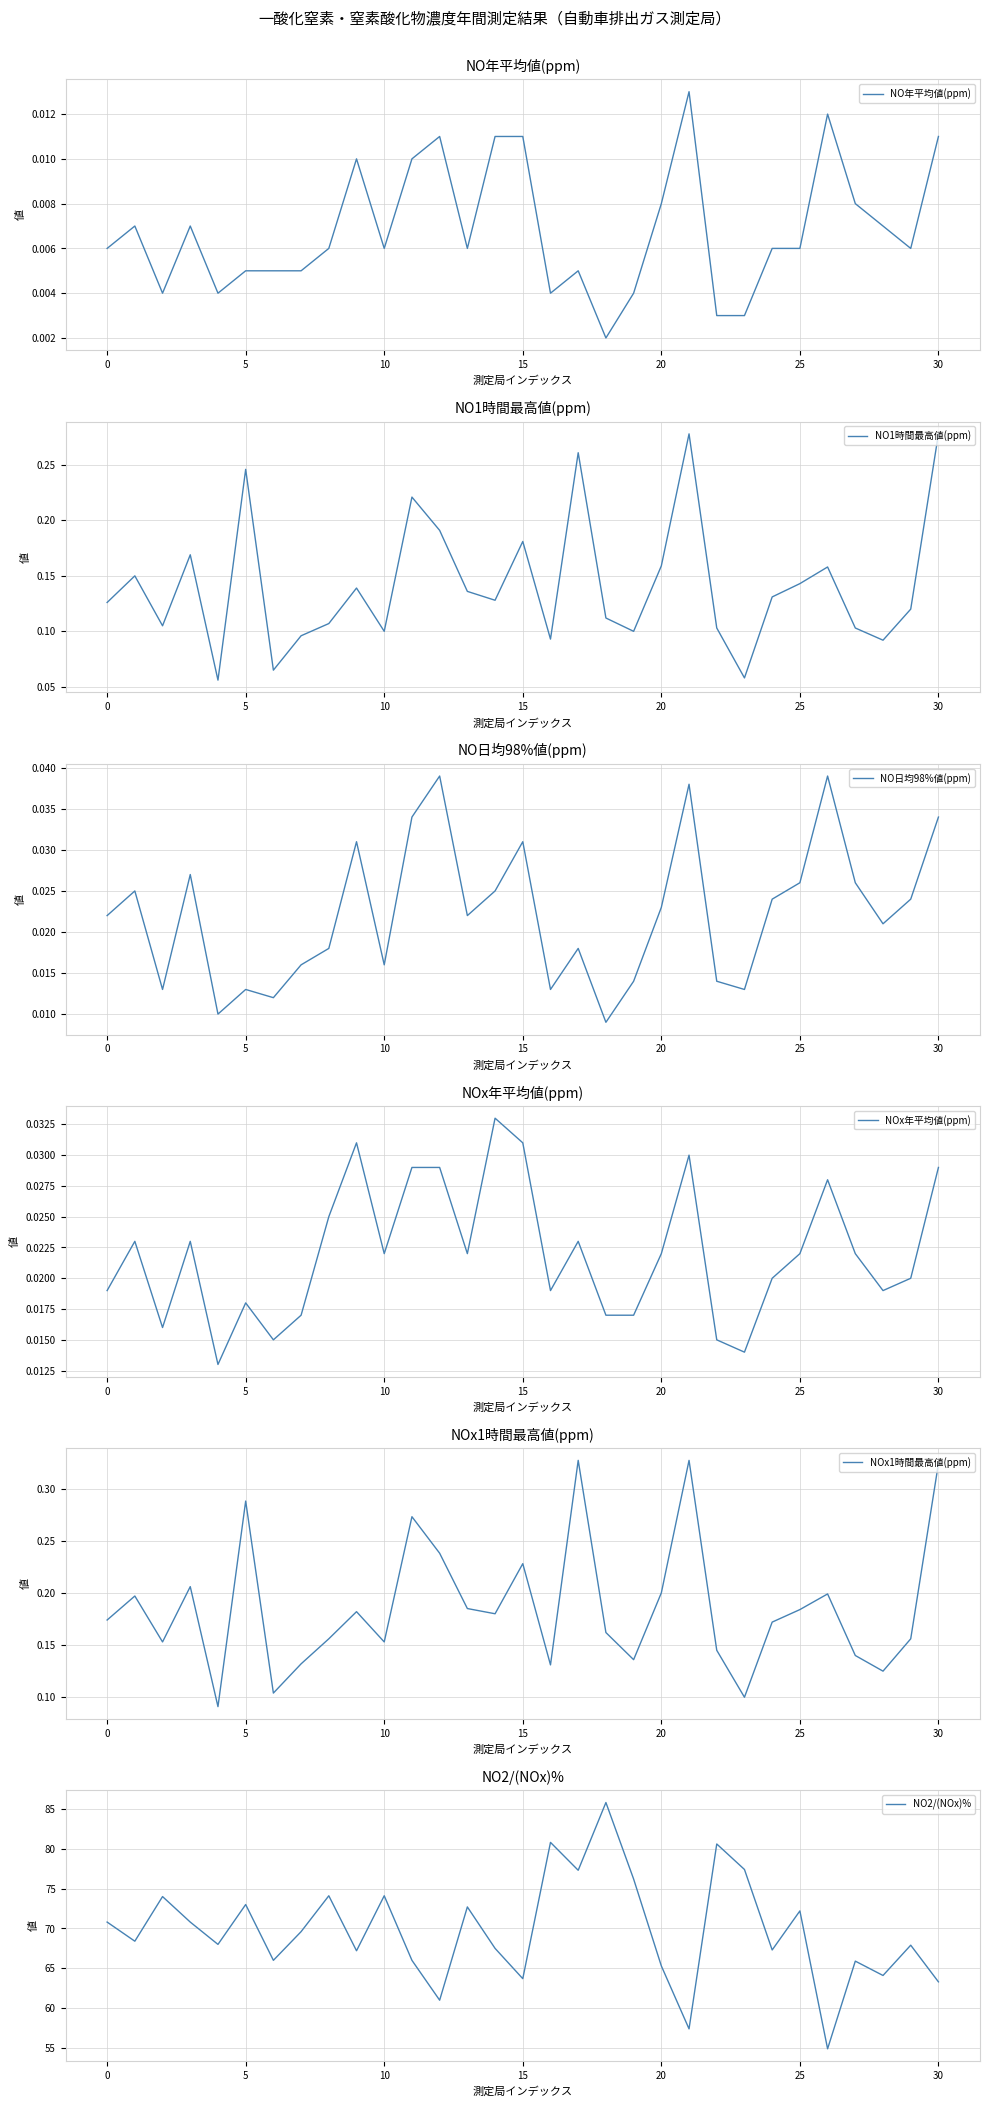

Count the NO1時間最高値(ppm) values in the range 0 to 1.

31